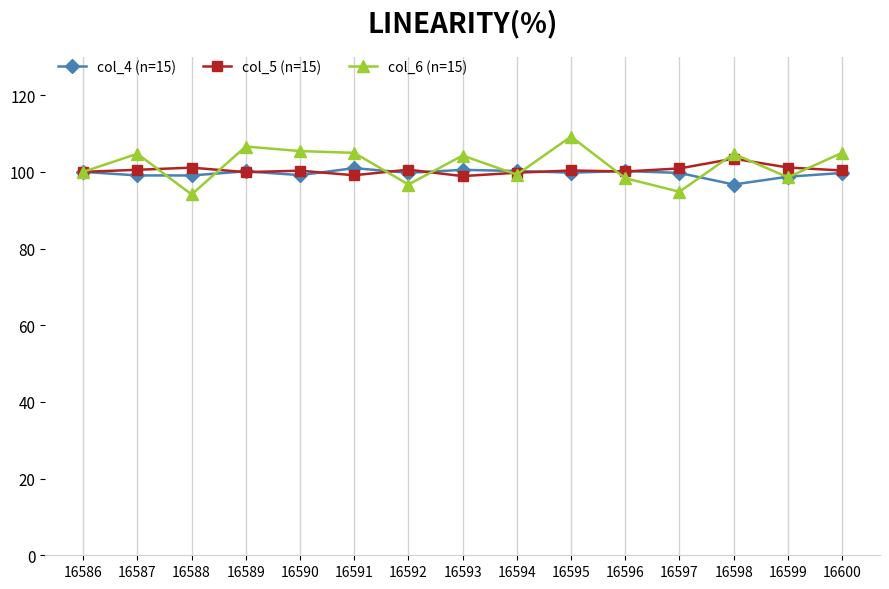

Which series has the widest spread of values?

col_6 (n=15)